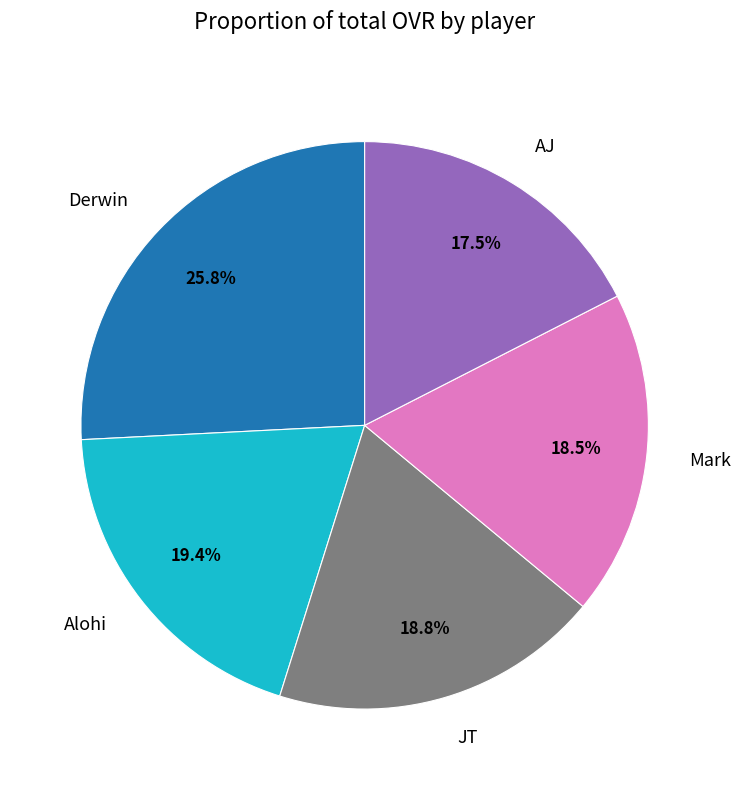

Is it true that Alohi is 19% of the pie?

True